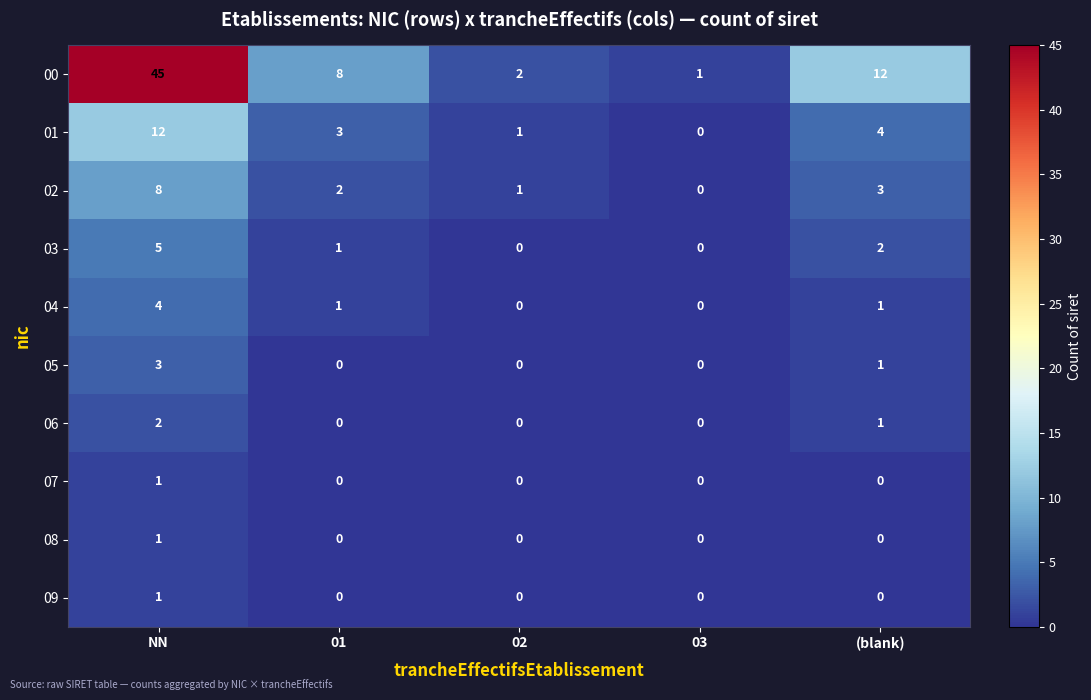

Is it true that 01 equals 1 at 01?

False